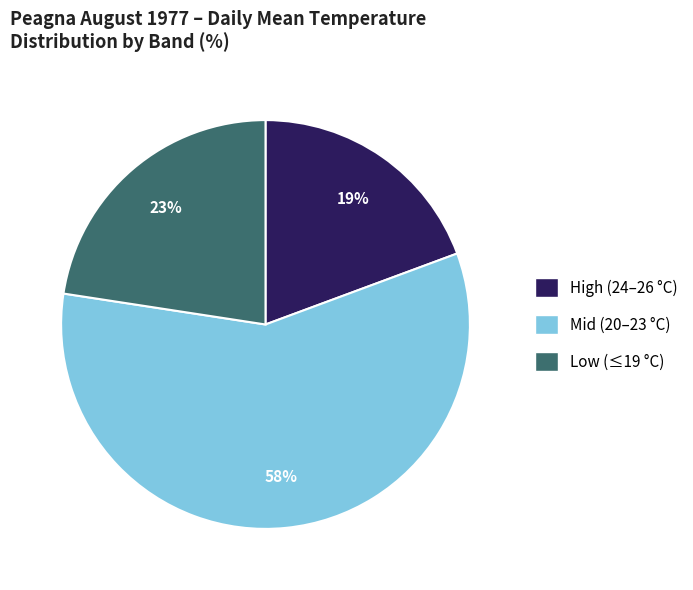

Does any single category account for the majority?

Yes